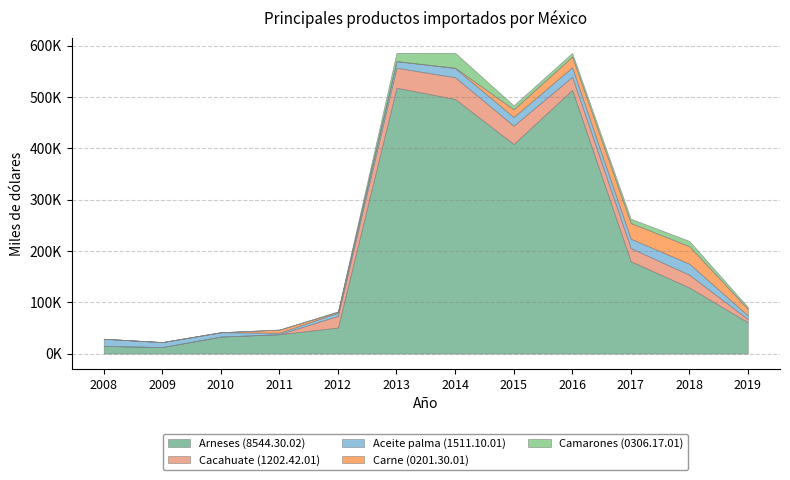

Reading left to right, transcribe all the data shown in this chart.

Arneses (8544.30.02): 14895	12675	33145	37702	50722	518091	496073	408356	513763	180000	128703	60920
Cacahuate (1202.42.01): 0	0	0	0	22801	38938	42422	35740	25604	25620	24886	6157
Aceite palma (1511.10.01): 13926	9664	8408	2850	6326	12902	17851	16925	18517	18268	21582	7202
Carne (0201.30.01): 0	0	0	6164	1271	0	914	14873	20896	30613	34148	12811
Camarones (0306.17.01): 0	0	0	0	1206	16080	28997	7774	7077	8274	10132	3681